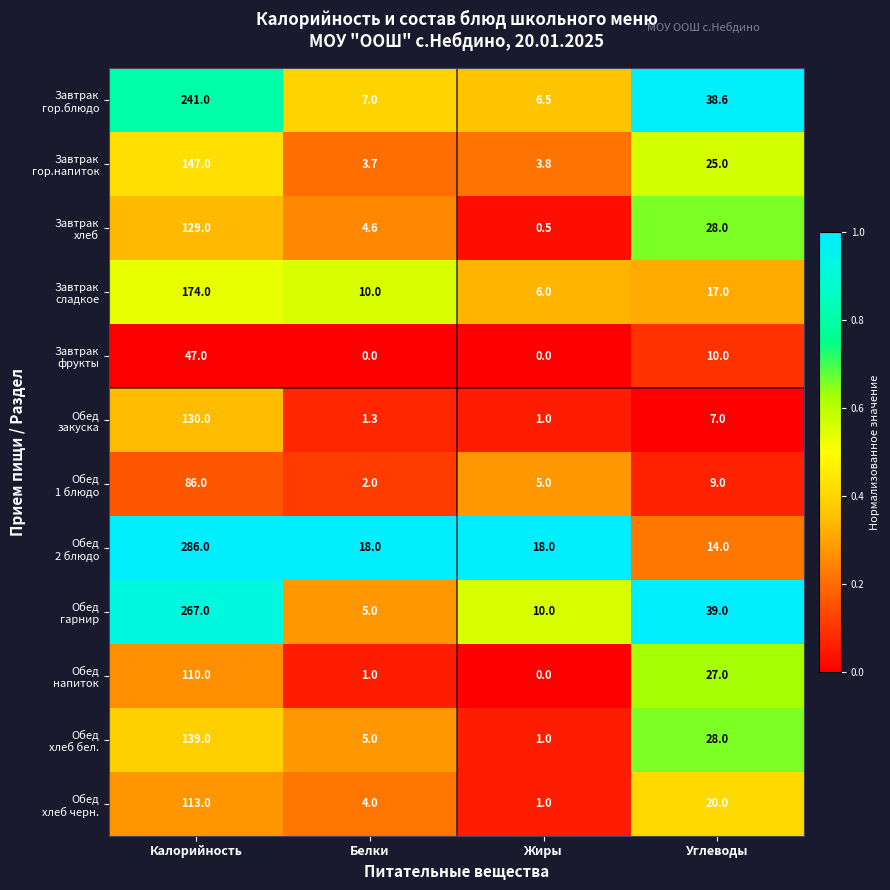

At which category is the sum across all series the highest?

Калорийность